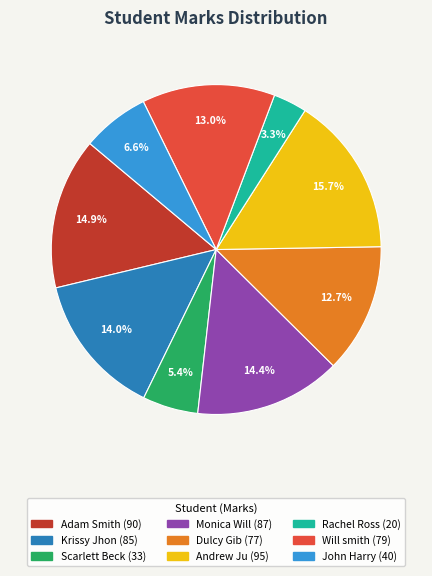

Does Scarlett Beck represent more than half of the total?

No